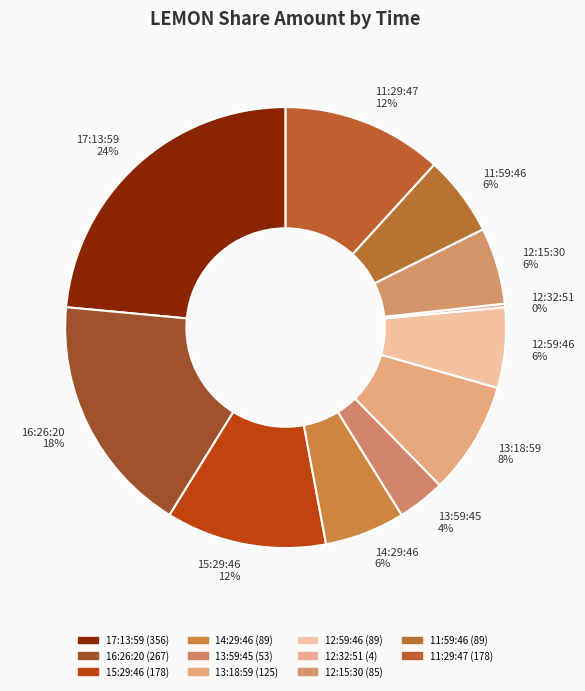

Combined, do 14:29:46 6% and 12:59:46 6% account for over 50%?

No